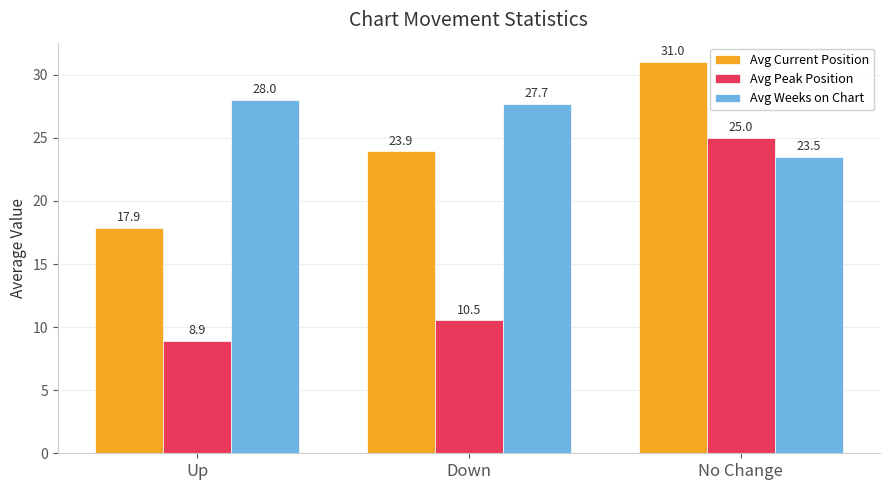

How many categories are shown in the chart?

3